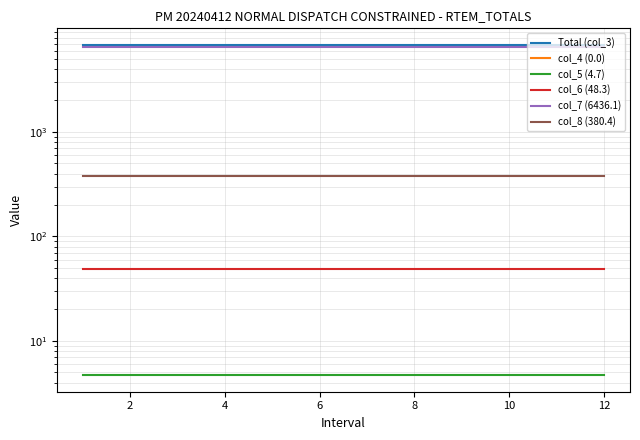

What is the maximum value for col_6 (48.3)?

48.3